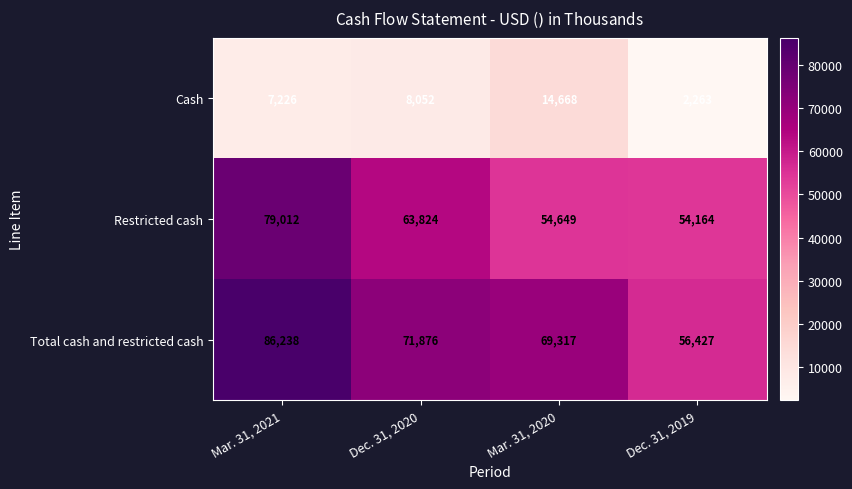

At which category is the sum across all series the highest?

Mar. 31, 2021